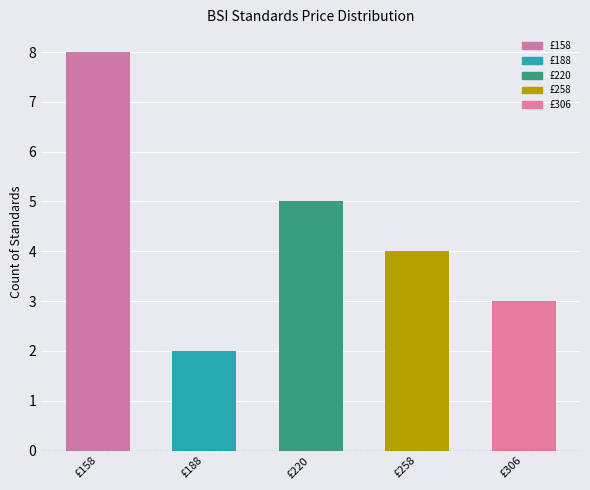

What is the greatest value displayed?

8